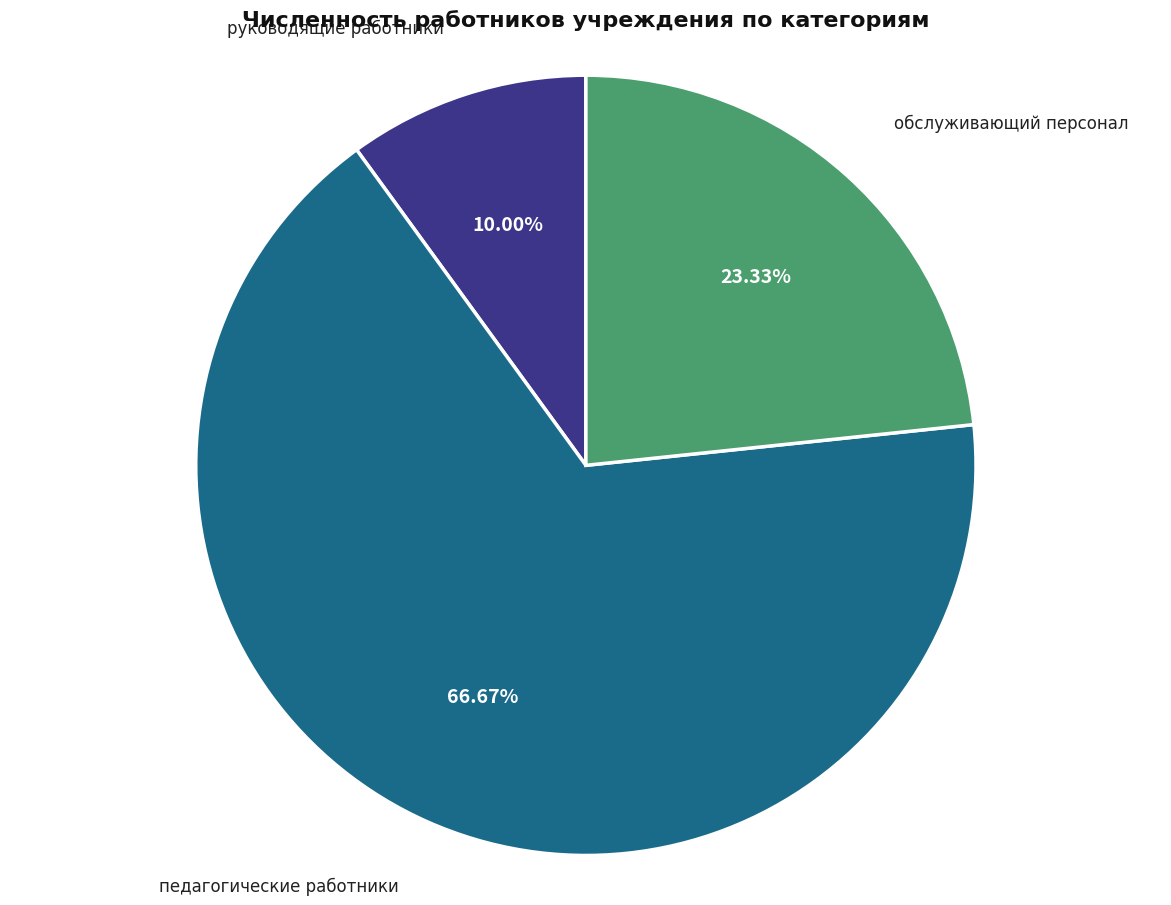

How many segments does this pie chart have?

3